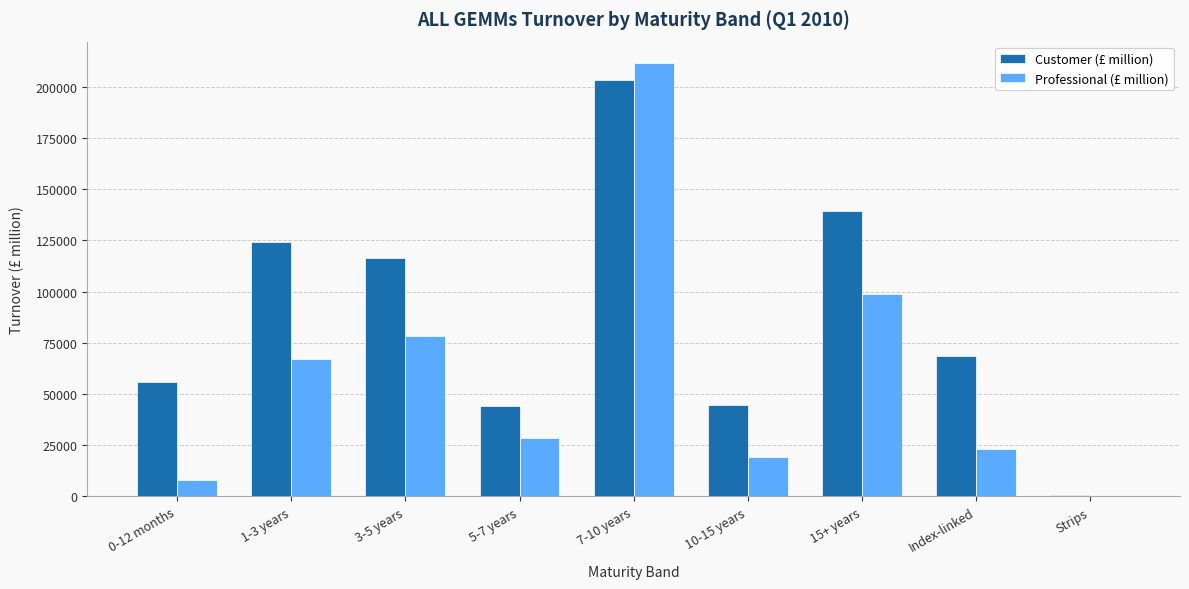

How many data points does each series have?

9